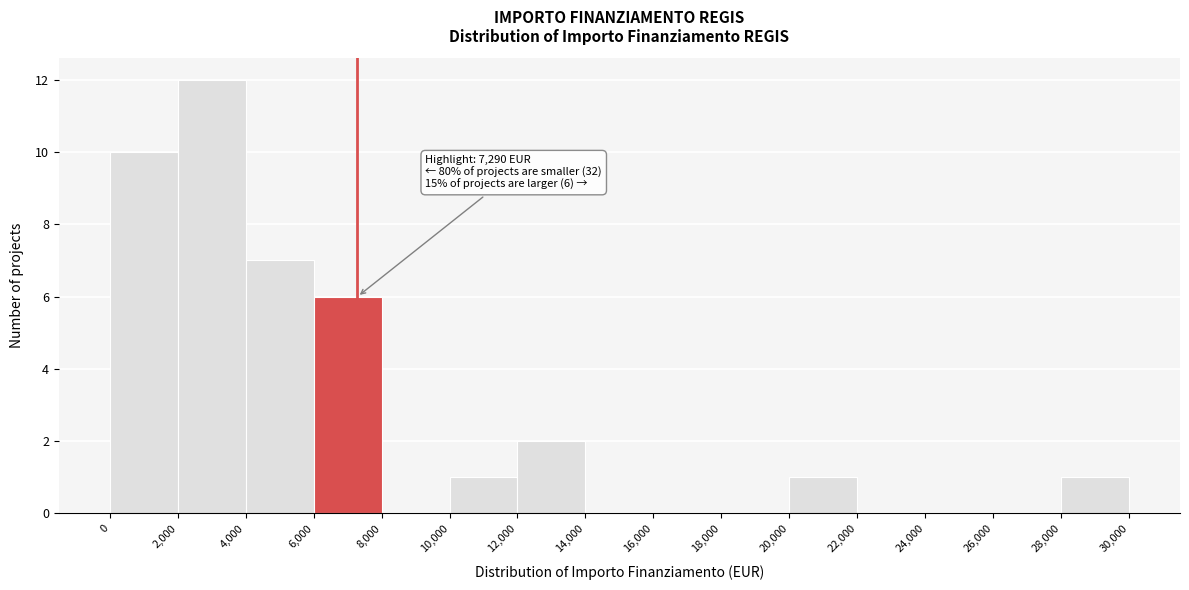

Over which range of the x-axis is the bar tallest?

2,000 to 4,000